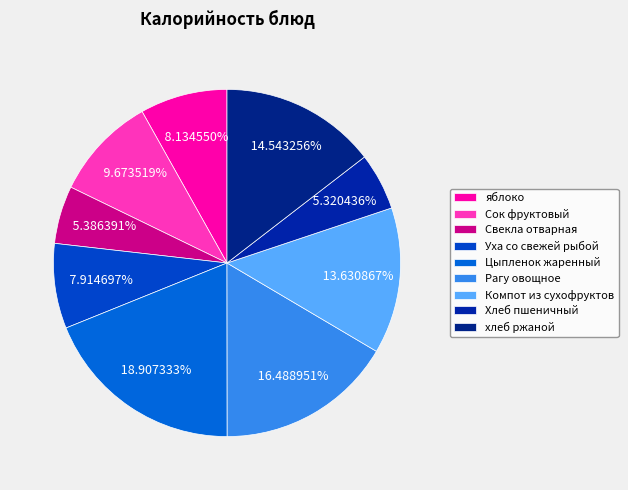

True or false: Рагу овощное accounts for 16% of the total.

True